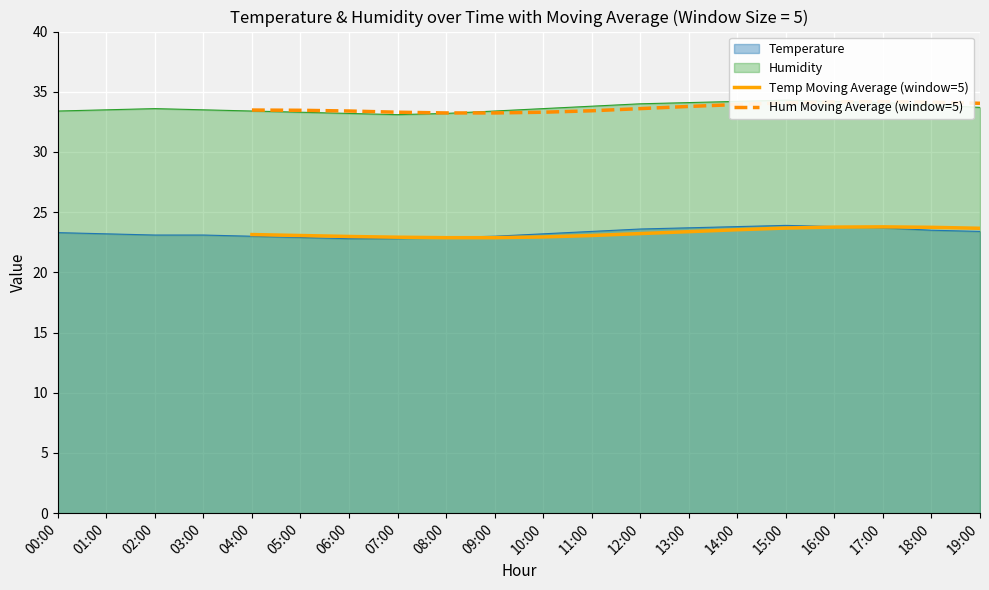

True or false: Hum Moving Average (window=5) and Temp Moving Average (window=5) cross at least once.

False